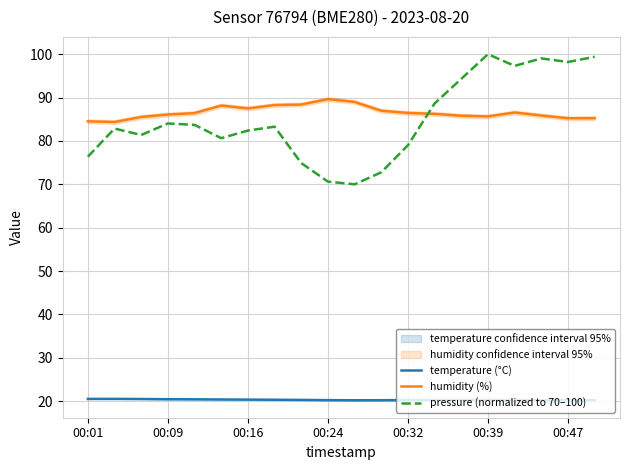

How many lines are shown in the chart?

3